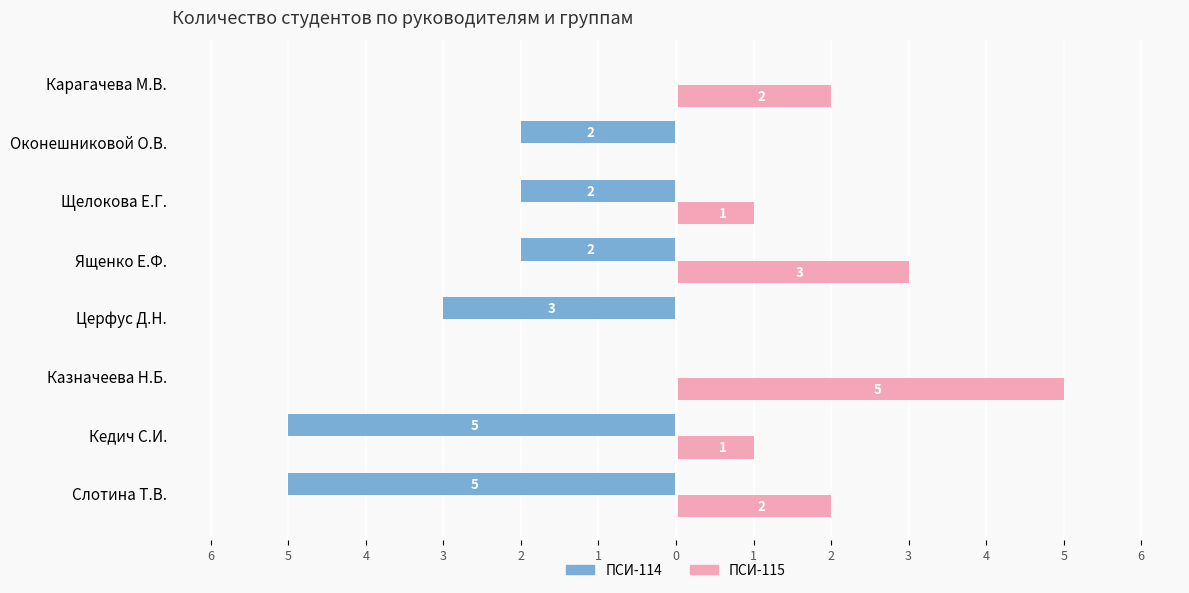

Reading left to right, extract all data points from this chart.

ПСИ-114: -5	-5	0	-3	-2	-2	-2	0
ПСИ-115: 2	1	5	0	3	1	0	2